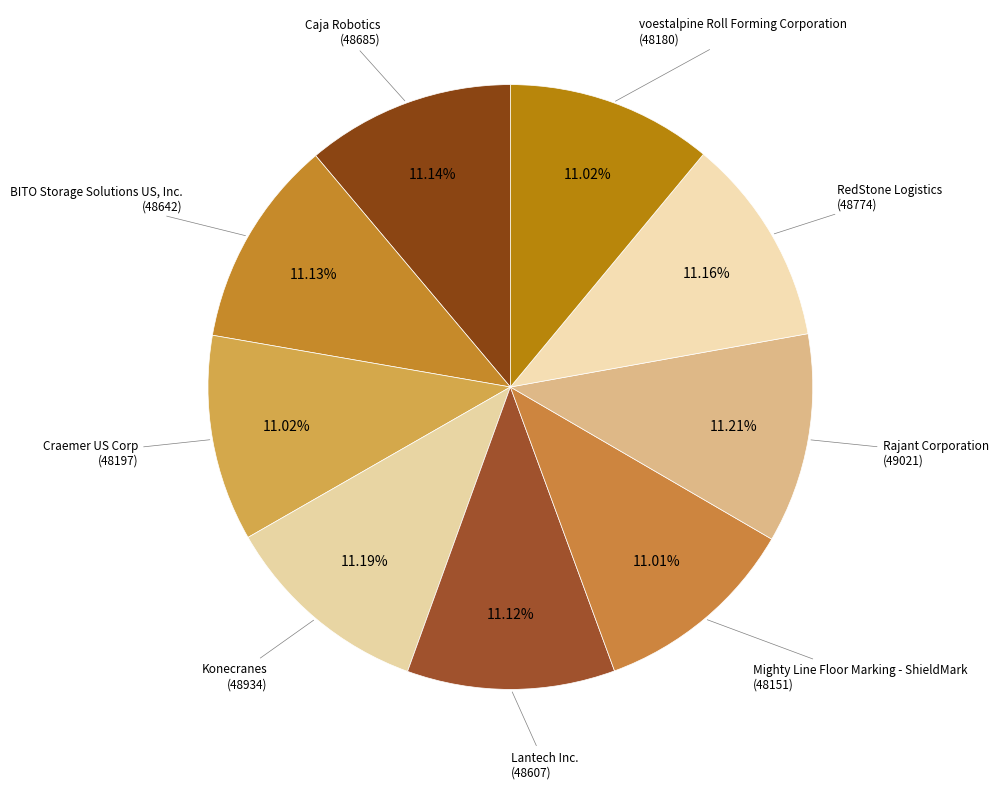

Rank the categories by value from lowest to highest.

Mighty Line Floor Marking - ShieldMark, voestalpine Roll Forming Corporation, Craemer US Corp, Lantech Inc., BITO Storage Solutions US, Inc., Caja Robotics, RedStone Logistics, Konecranes, Rajant Corporation